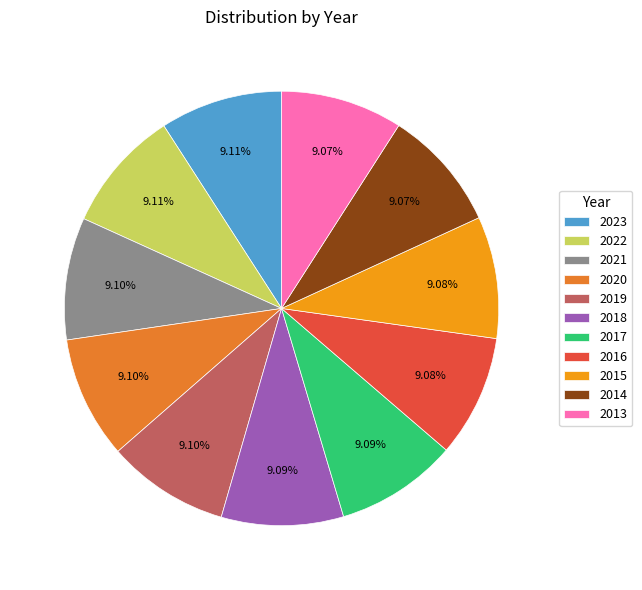

Approximately how many times larger is the value at 2019 compared to 2013?

1.0